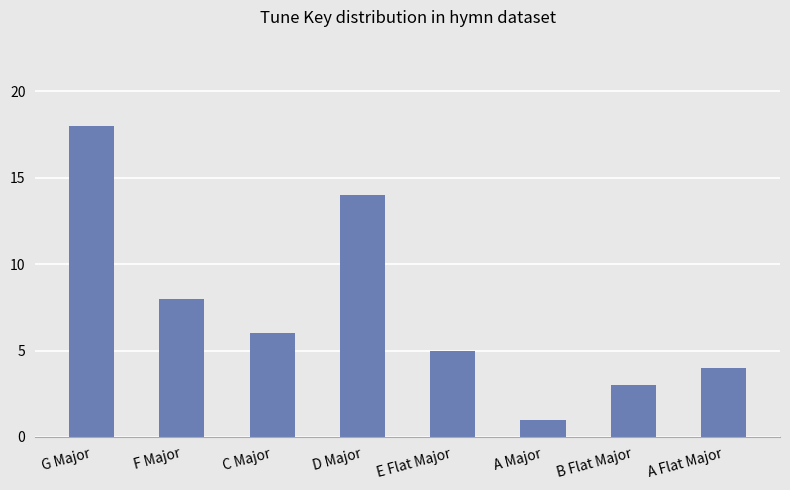

The chart shows a value of 4 at A Flat Major. True or false?

True